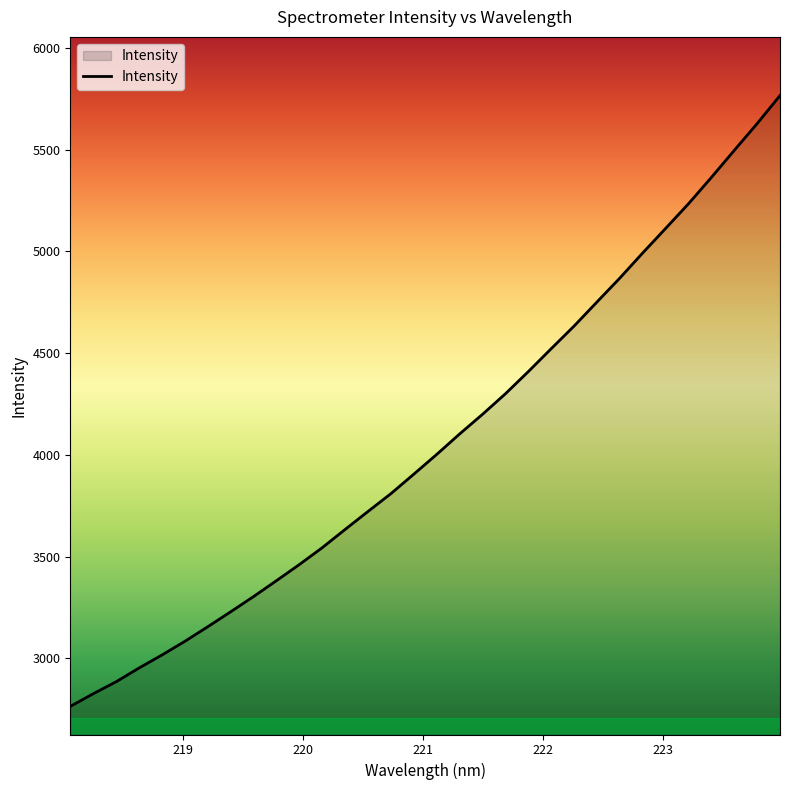

What is the maximum value shown in the chart?

5766.0